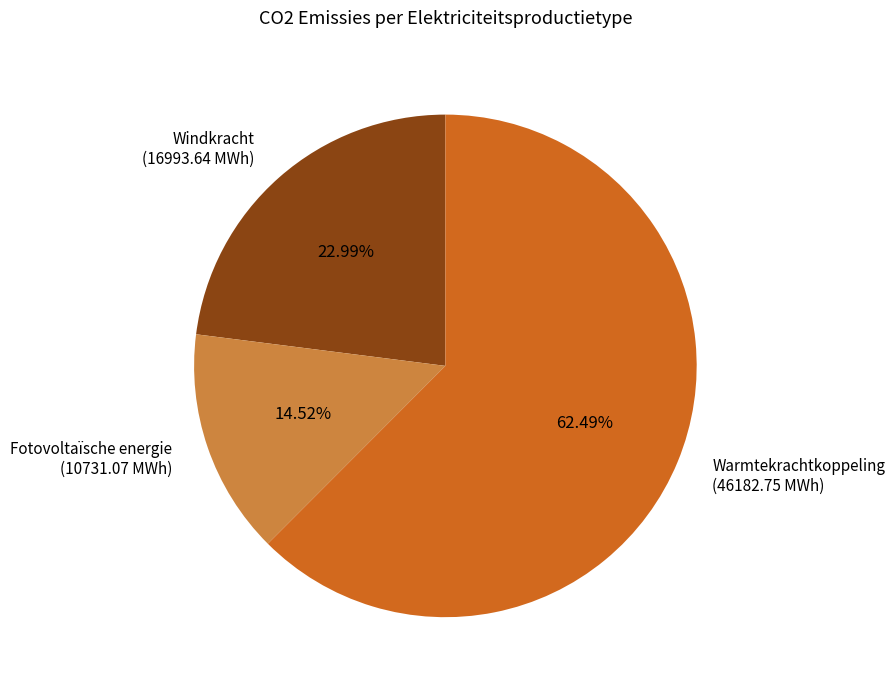

What is the largest slice in the pie chart?

Warmtekrachtkoppeling (46182.75 MWh)